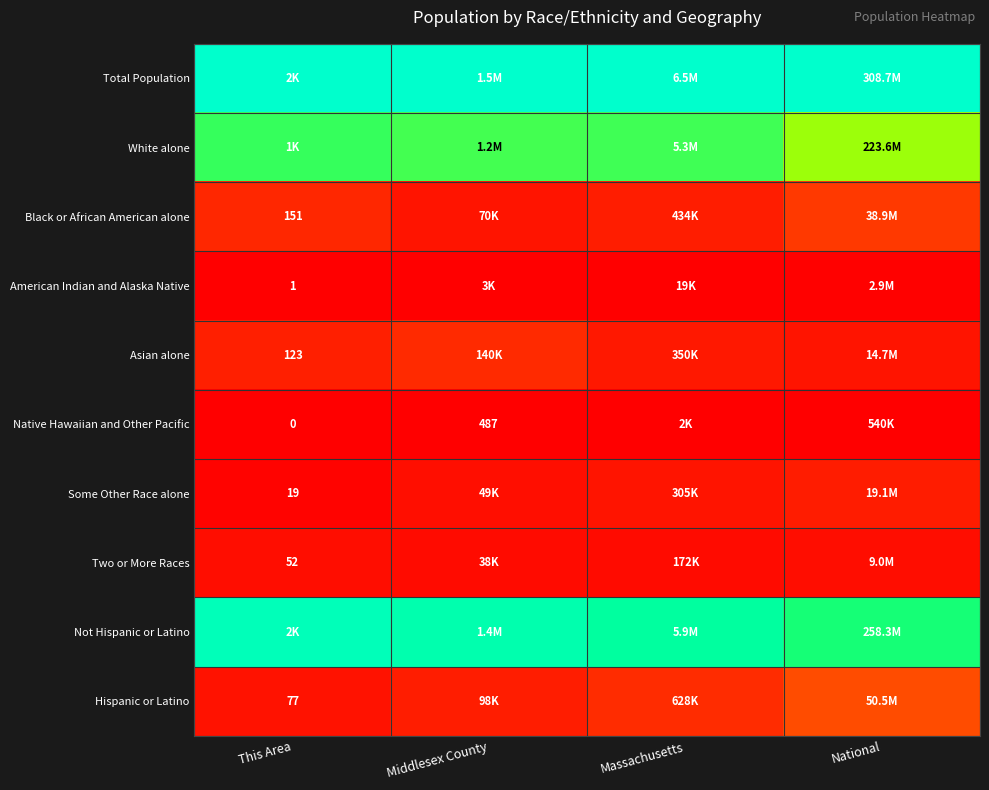

Where is Hispanic or Latino nearest to the value 0?

This Area